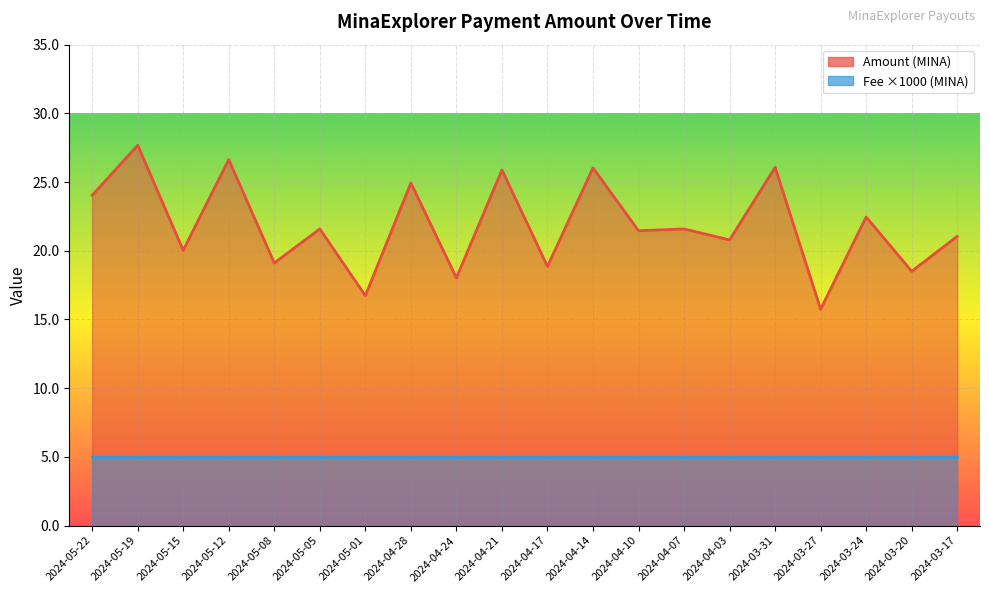

What is the sum of the values at 2024-04-24 and 2024-04-03?

38.8